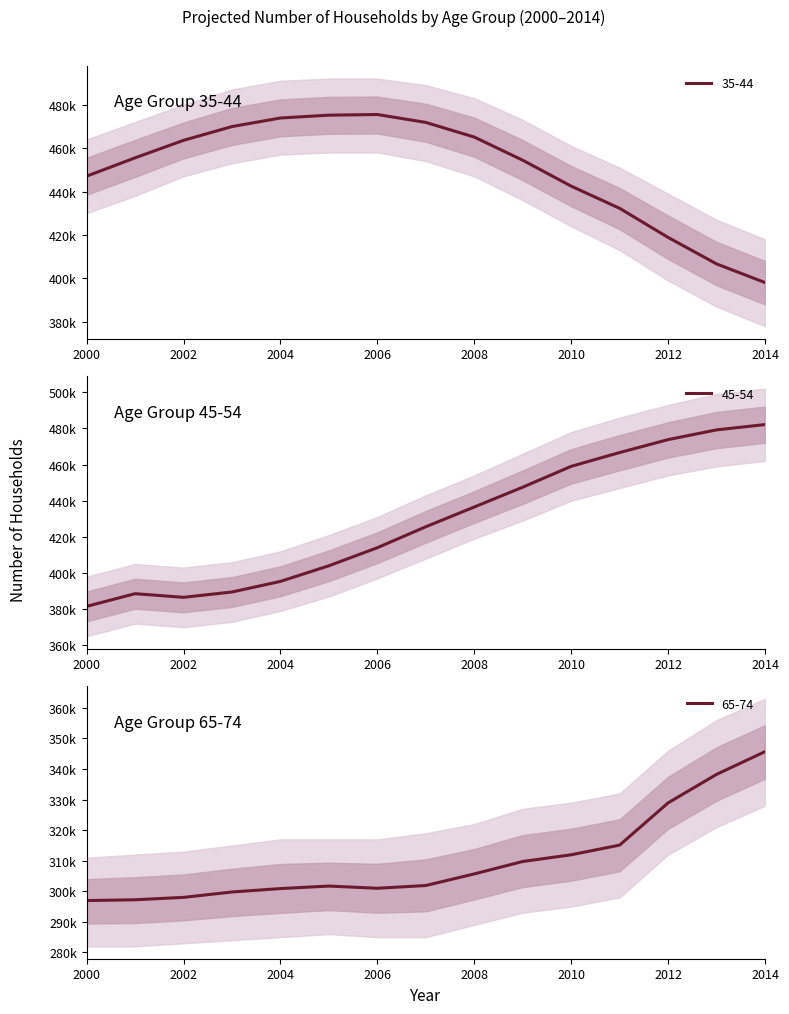

How many lines are shown in the chart?

3